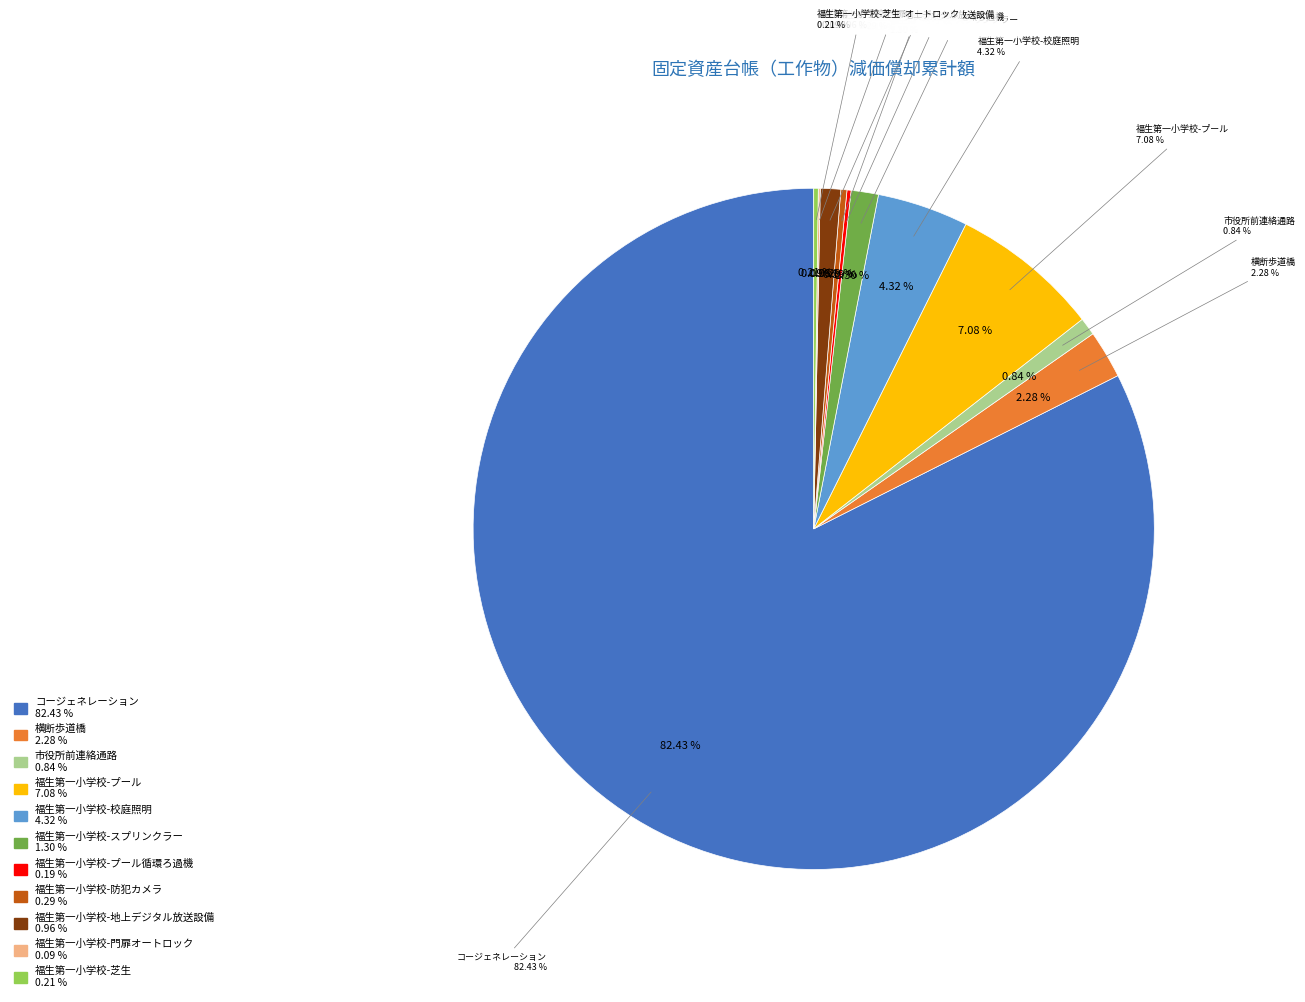

Rank the categories by value from lowest to highest.

福生第一小学校-門扉オートロック, 福生第一小学校-プール循環ろ過機, 福生第一小学校-芝生, 福生第一小学校-防犯カメラ, 市役所前連絡通路, 福生第一小学校-地上デジタル放送設備, 福生第一小学校-スプリンクラー, 横断歩道橋, 福生第一小学校-校庭照明, 福生第一小学校-プール, コージェネレーション